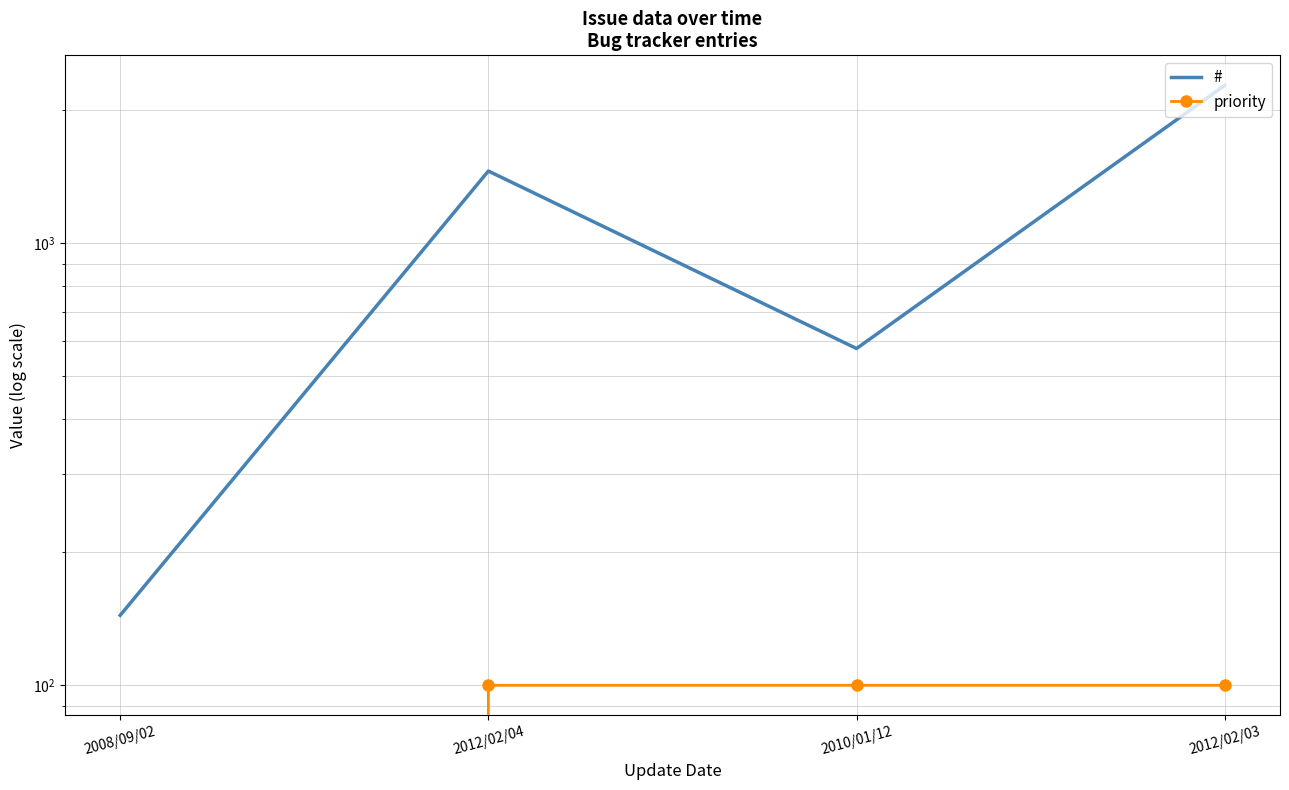

Which series has the widest spread of values?

#